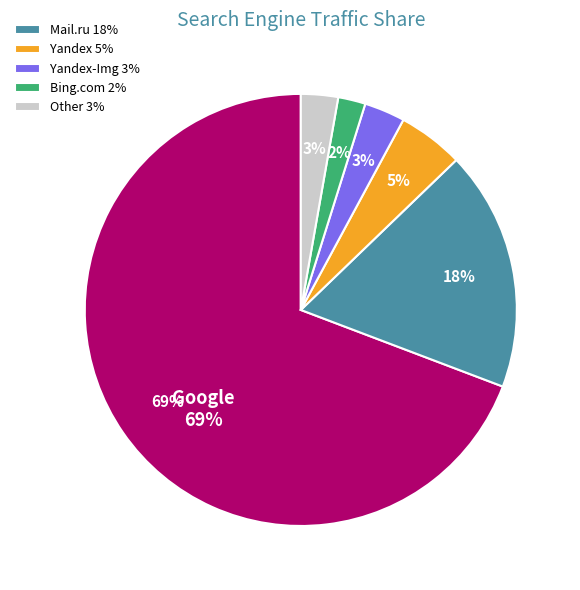

The Conduit slice represents 0% of the pie. True or false?

True